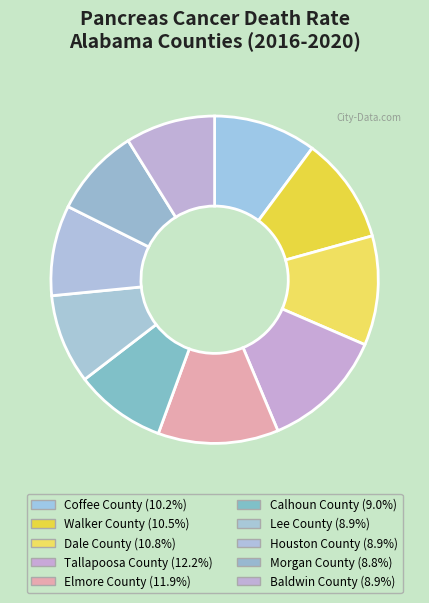

Does Lee County account for over 50% of the chart?

No